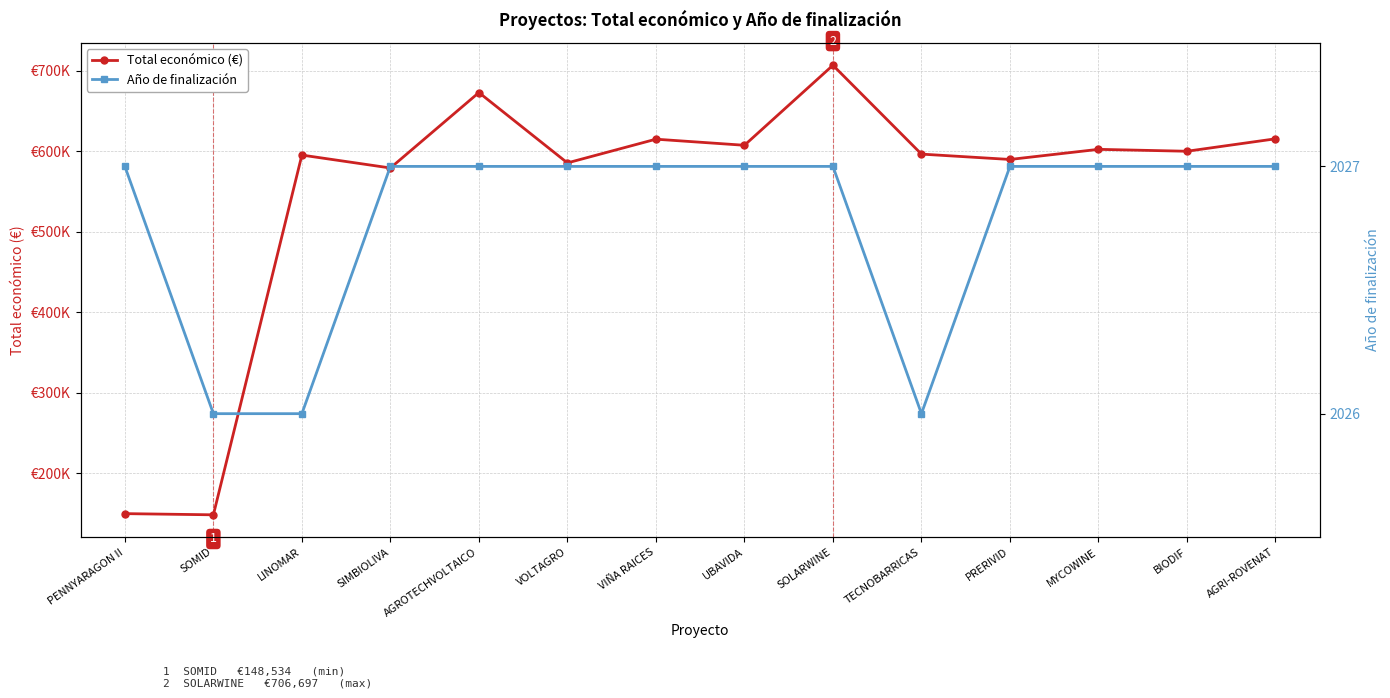

What is the sum of the Año de finalización values at SOLARWINE and PRERIVID?

4054.0